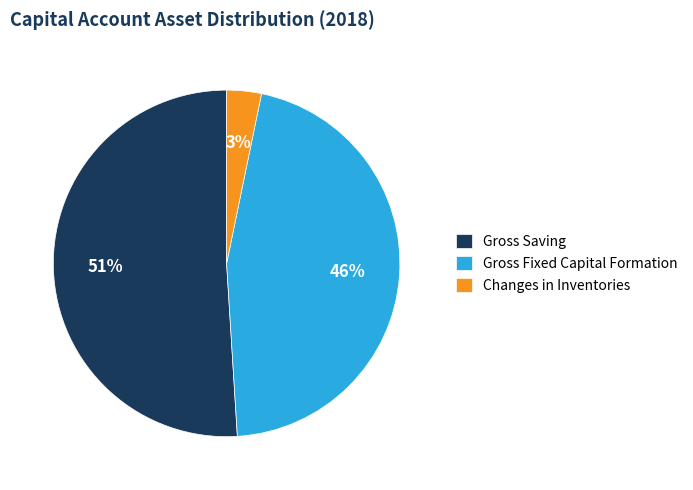

Approximately how many times larger is the value at Gross Fixed Capital Formation compared to Gross Saving?

0.9